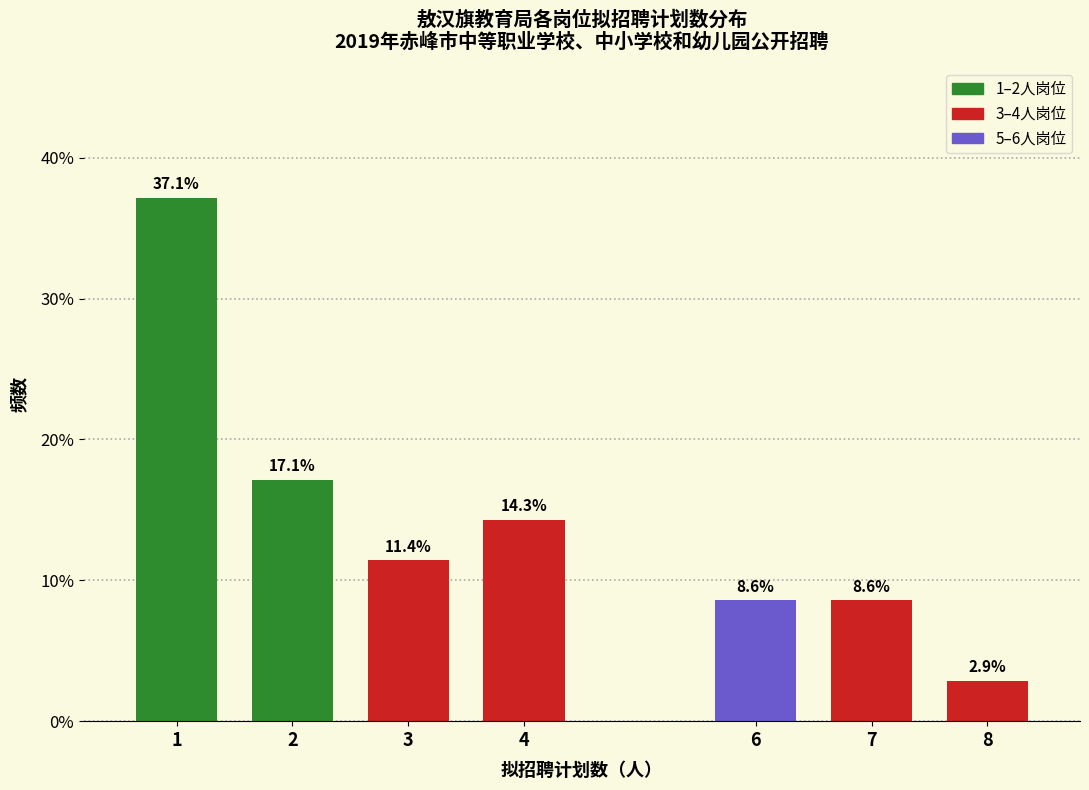

Reading left to right, transcribe all the data shown in this chart.

37.1	17.1	11.4	14.3	8.6	8.6	2.9